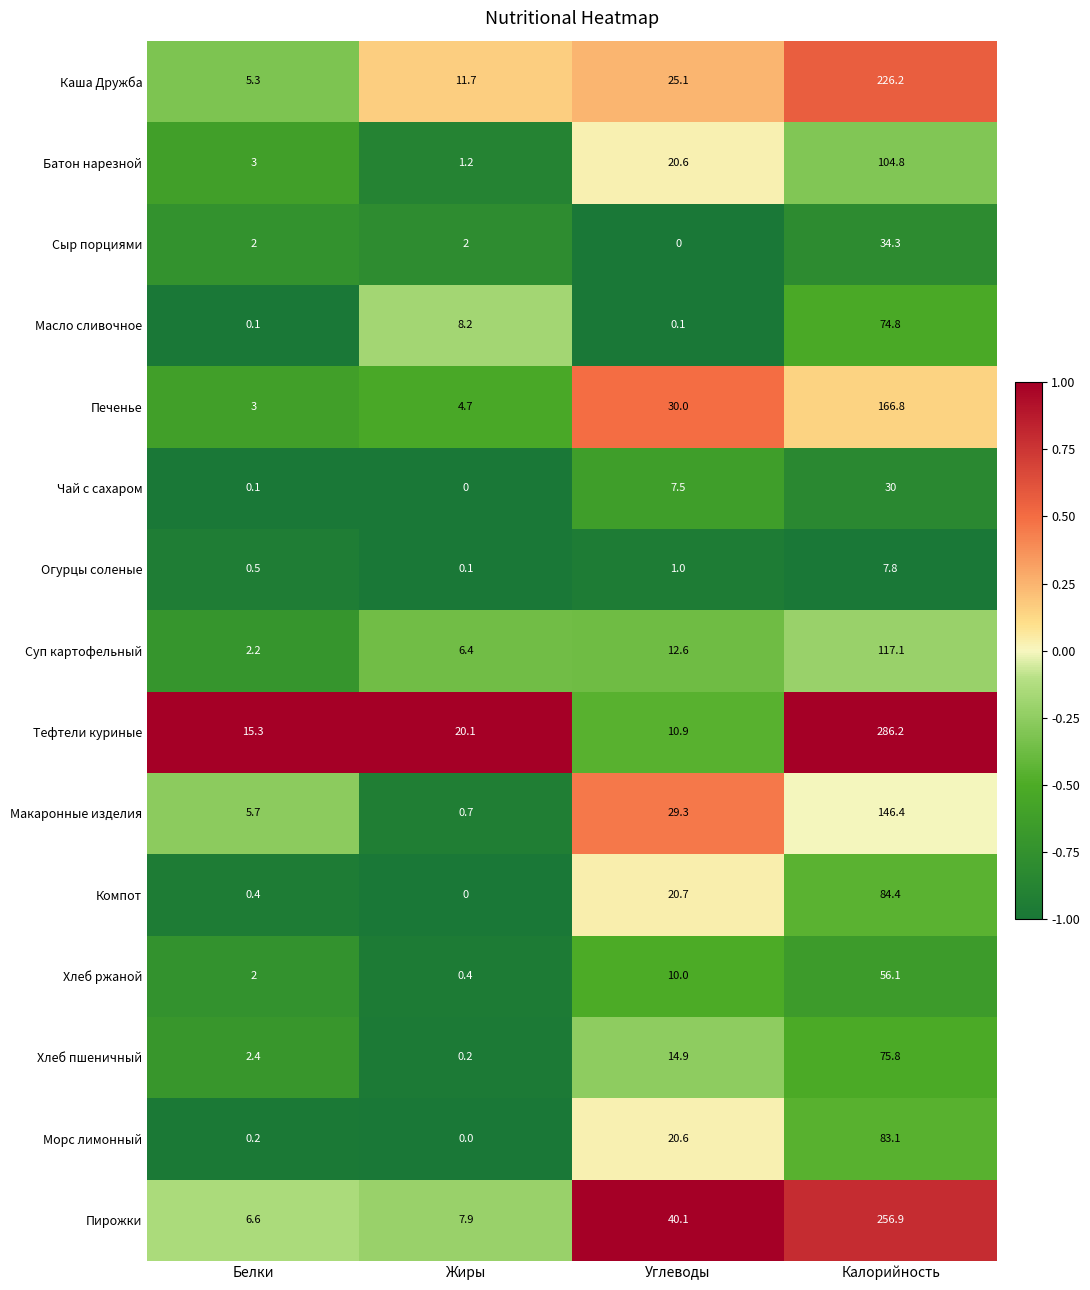

What is the greatest value displayed?

286.2